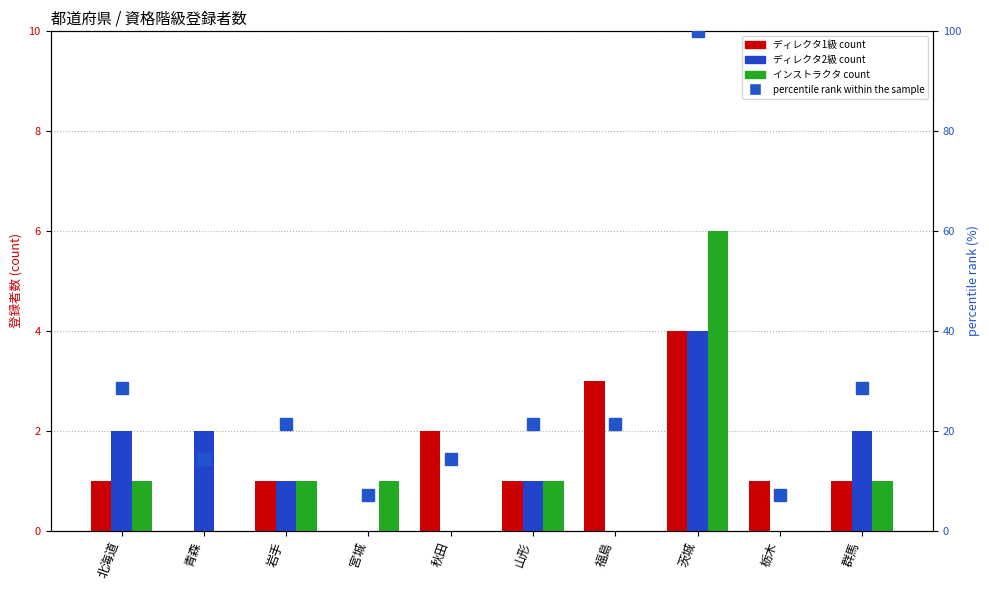

At which label does percentile rank within the sample first exceed 21?

北海道